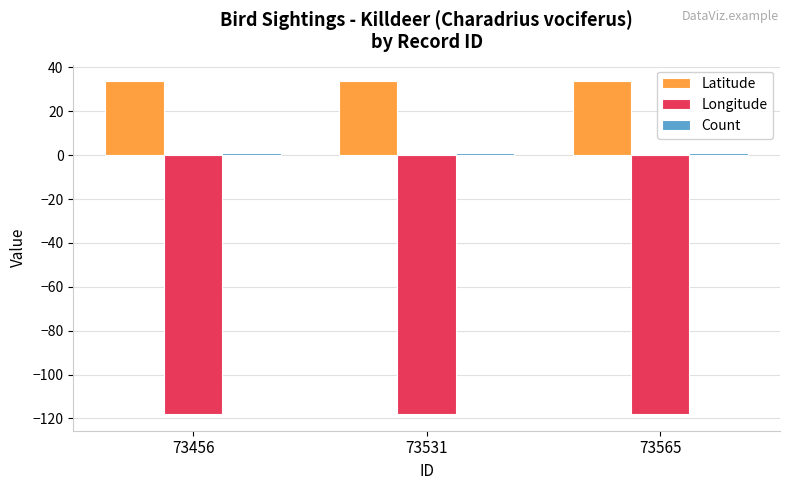

What is the average value of the Latitude series?

33.7